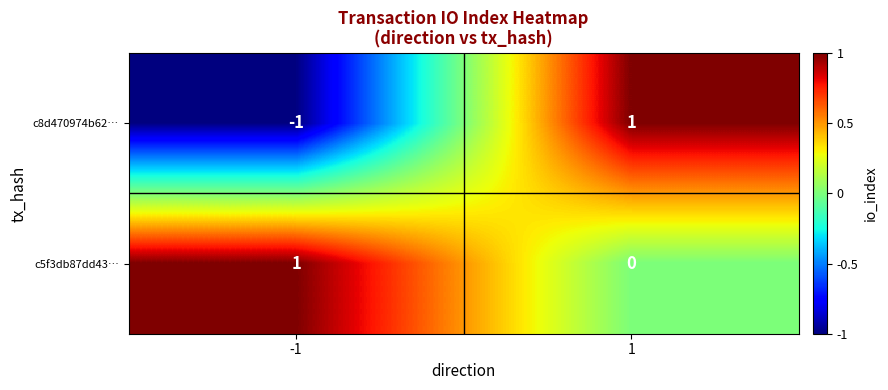

At how many categories does at least one series exceed 0?

2